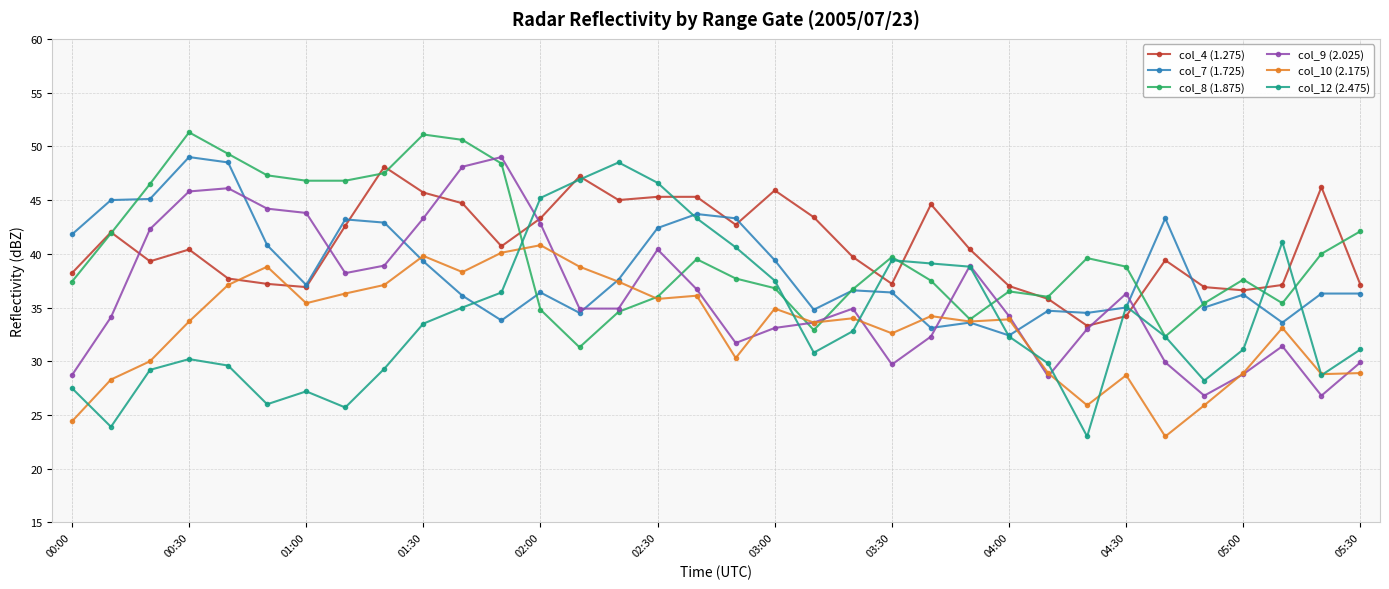

What is the value of the col_4 (1.275) point at the 8th from the left?

42.6